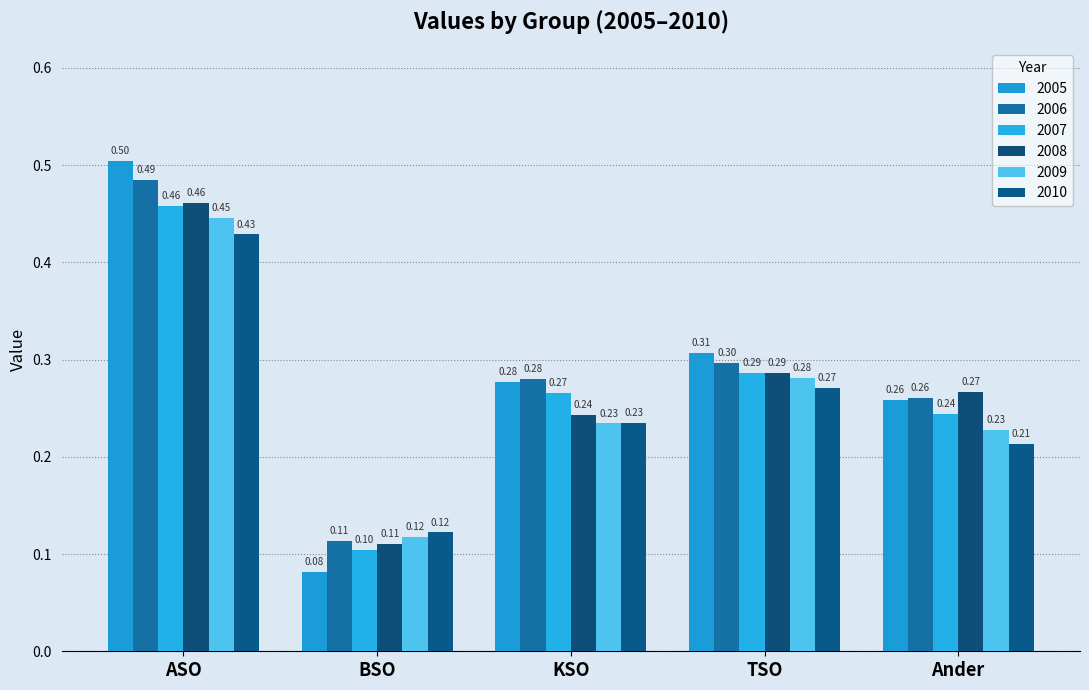

List the labels in order of 2007 value, largest first.

ASO, TSO, KSO, Ander, BSO